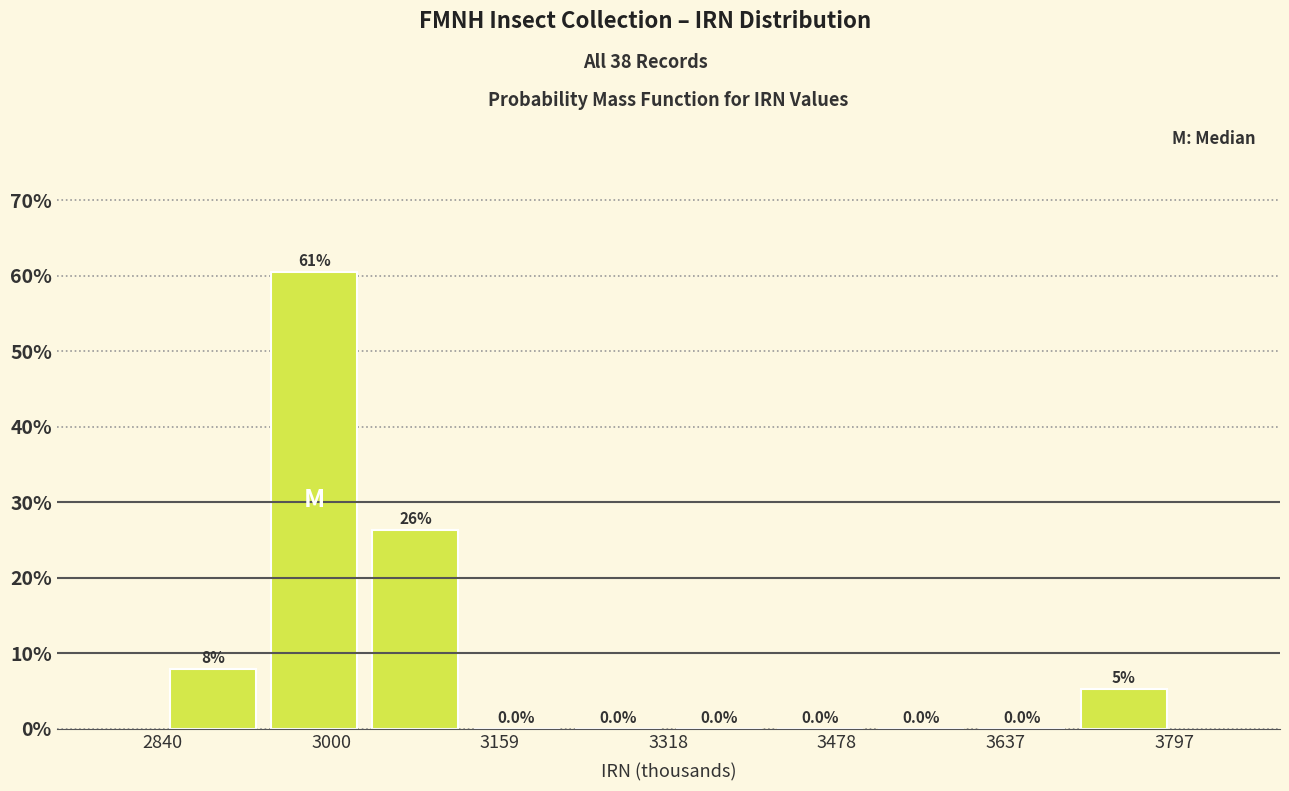

Which range on the x-axis has the tallest bar?

2940 to 3040